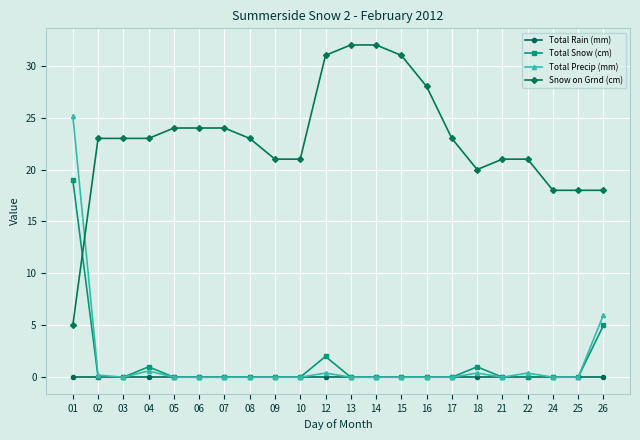

True or false: Total Precip (mm) and Snow on Grnd (cm) intersect in this chart.

True